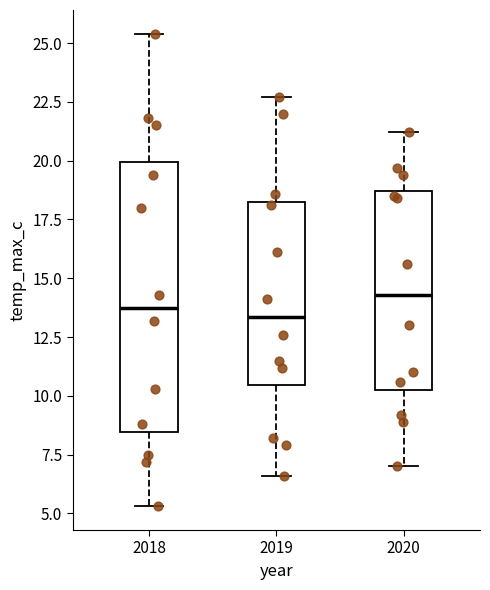

Which box is the tallest, from its lower edge to its upper edge?

2018